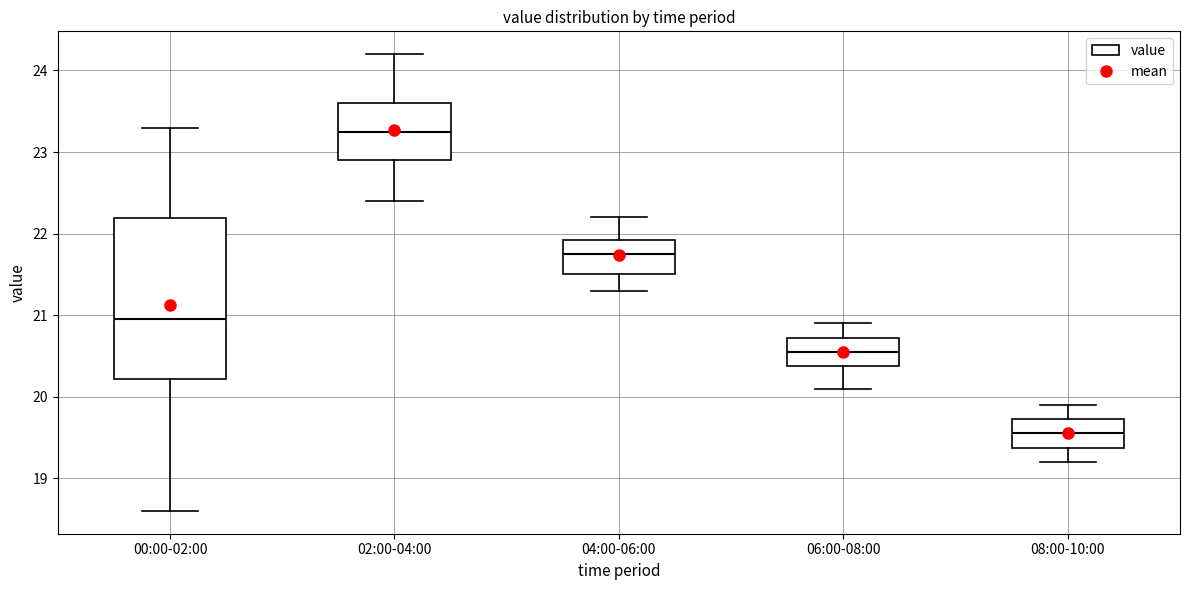

Which box's median line is the highest?

02:00-04:00